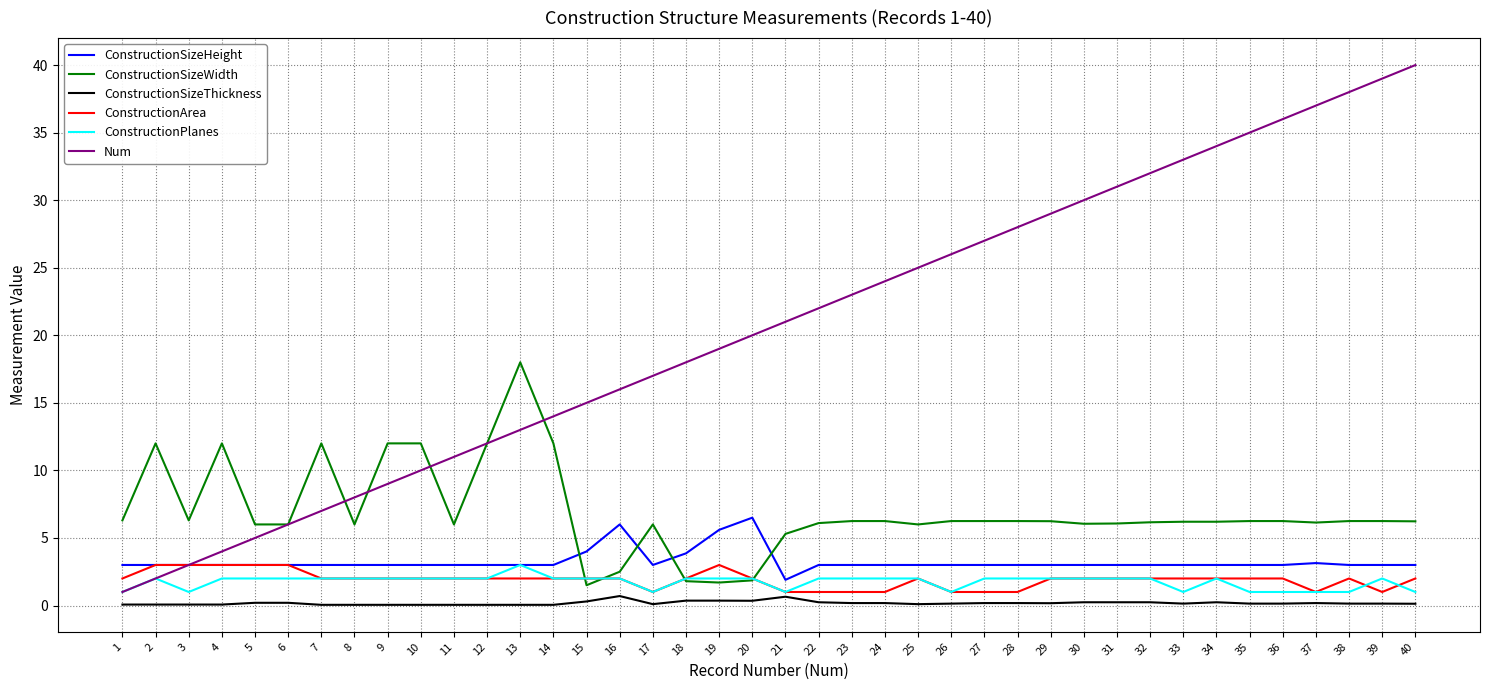

How many times do ConstructionSizeHeight and ConstructionSizeWidth cross each other?

4